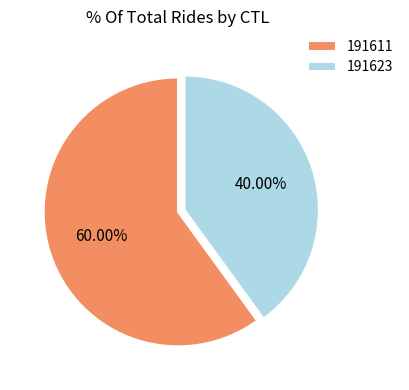

To the nearest percent, what percentage of the pie is 191623?

40%